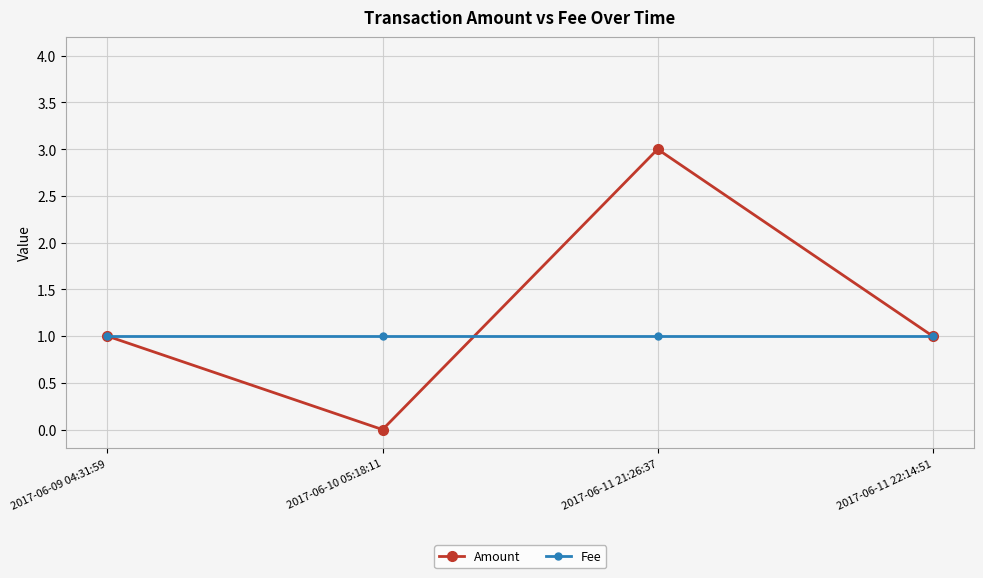

What is the value of the Fee point at the 4th from the left?

1